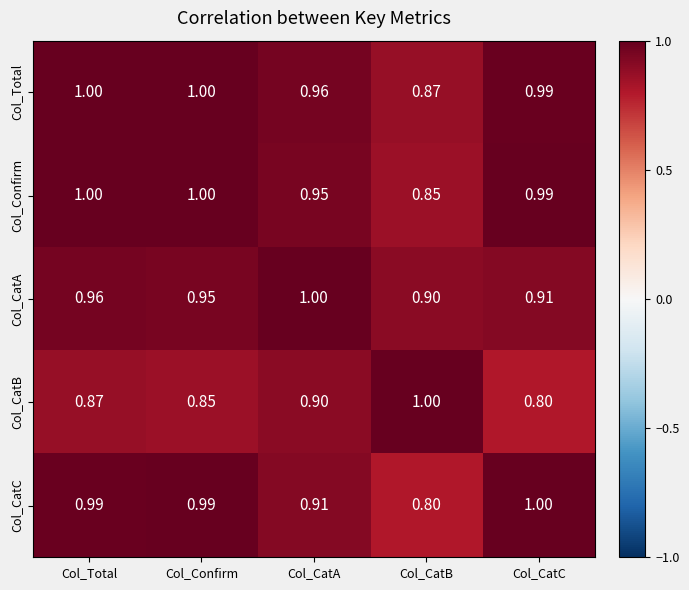

Which series has the largest total across all categories?

Col_Total